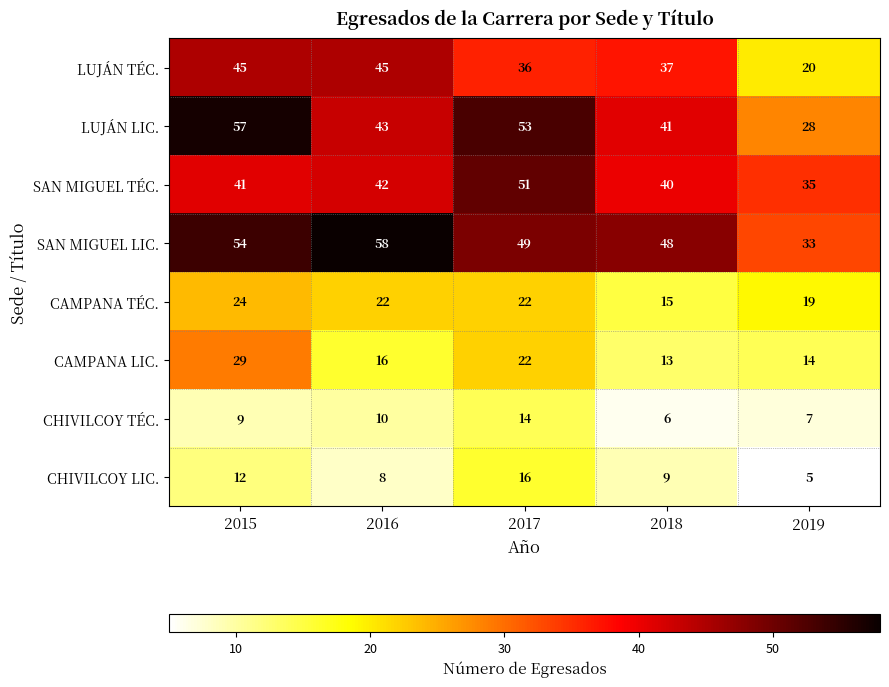

At which category is the sum across all series the highest?

2015